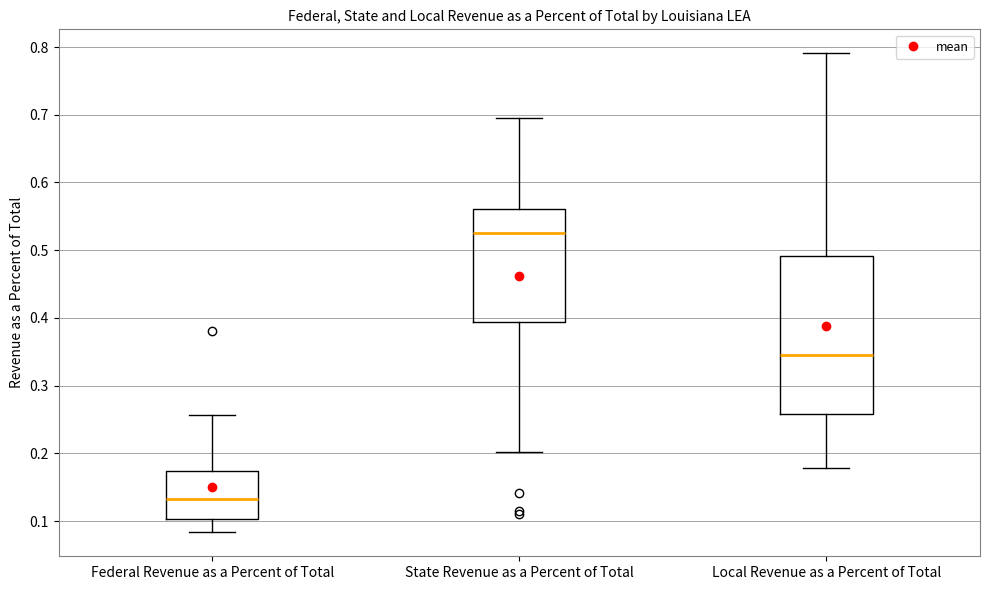

Which box is the tallest, from its lower edge to its upper edge?

Local Revenue as a Percent of Total